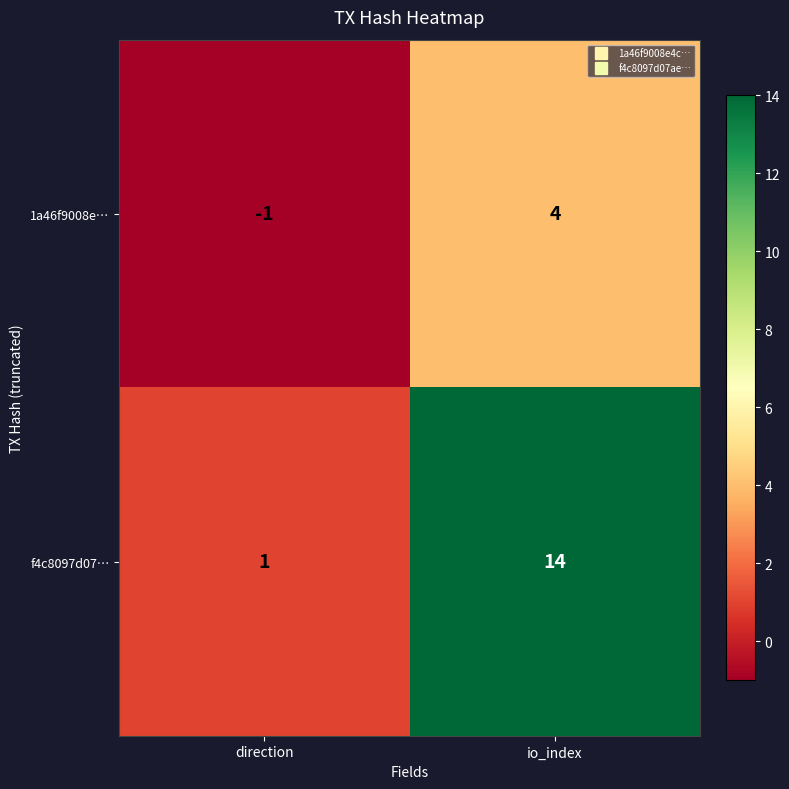

The f4c8097d07… series shows 4 at io_index. True or false?

False